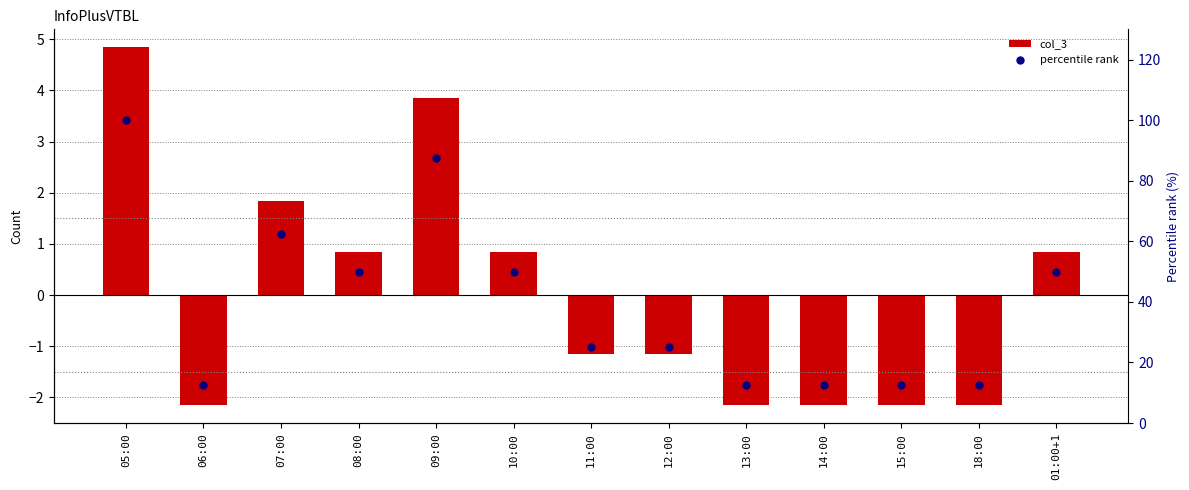

At how many categories does at least one series exceed 21?

8